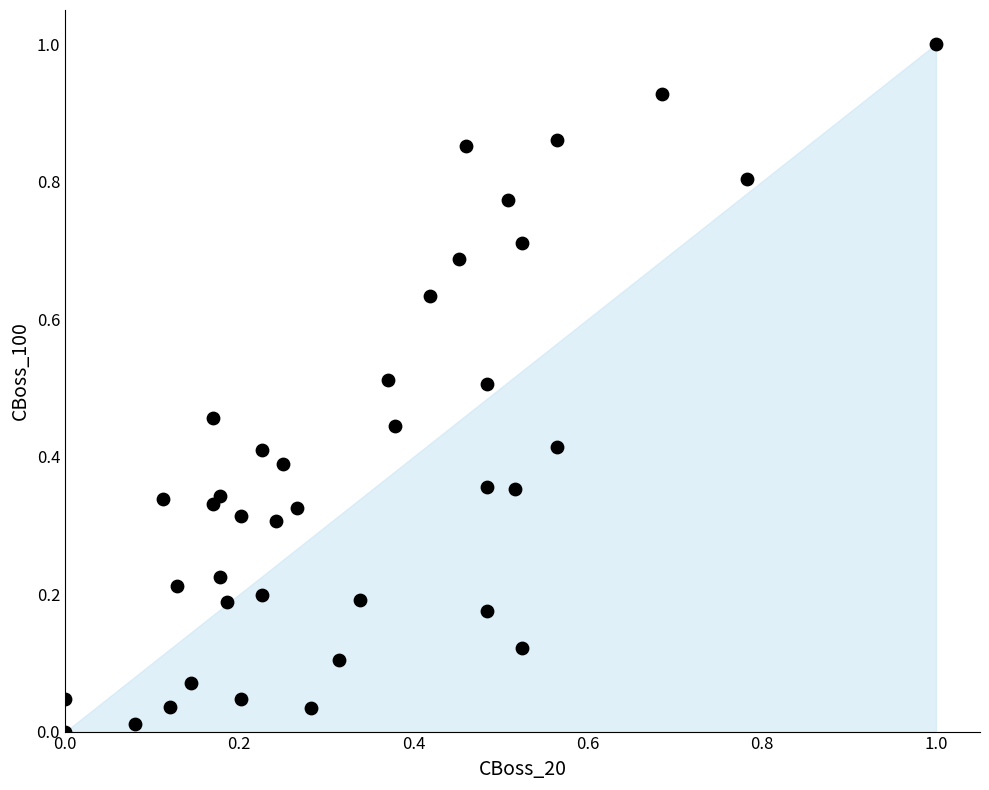

What is the range of Y values (max minus min)?

1.0